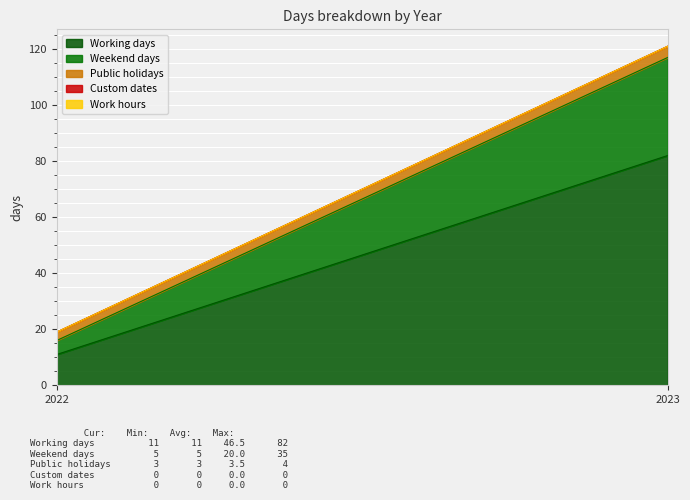

Rank the series by their maximum value, from highest to lowest.

Working days, Weekend days, Public holidays, Custom dates, Work hours